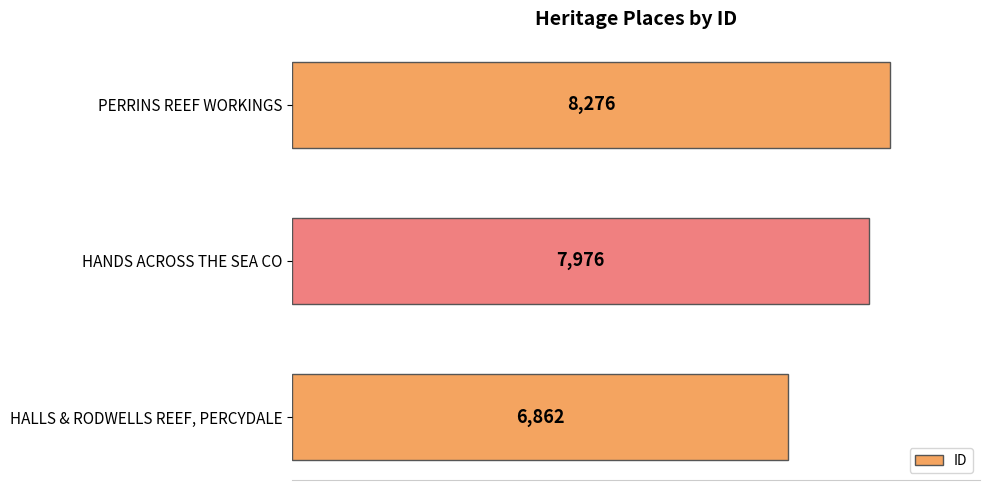

What is the maximum value shown in the chart?

8276